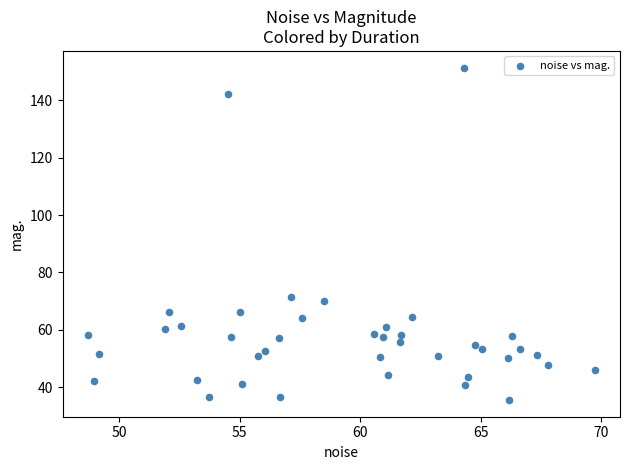

What is the range of X values (max minus min)?

21.0